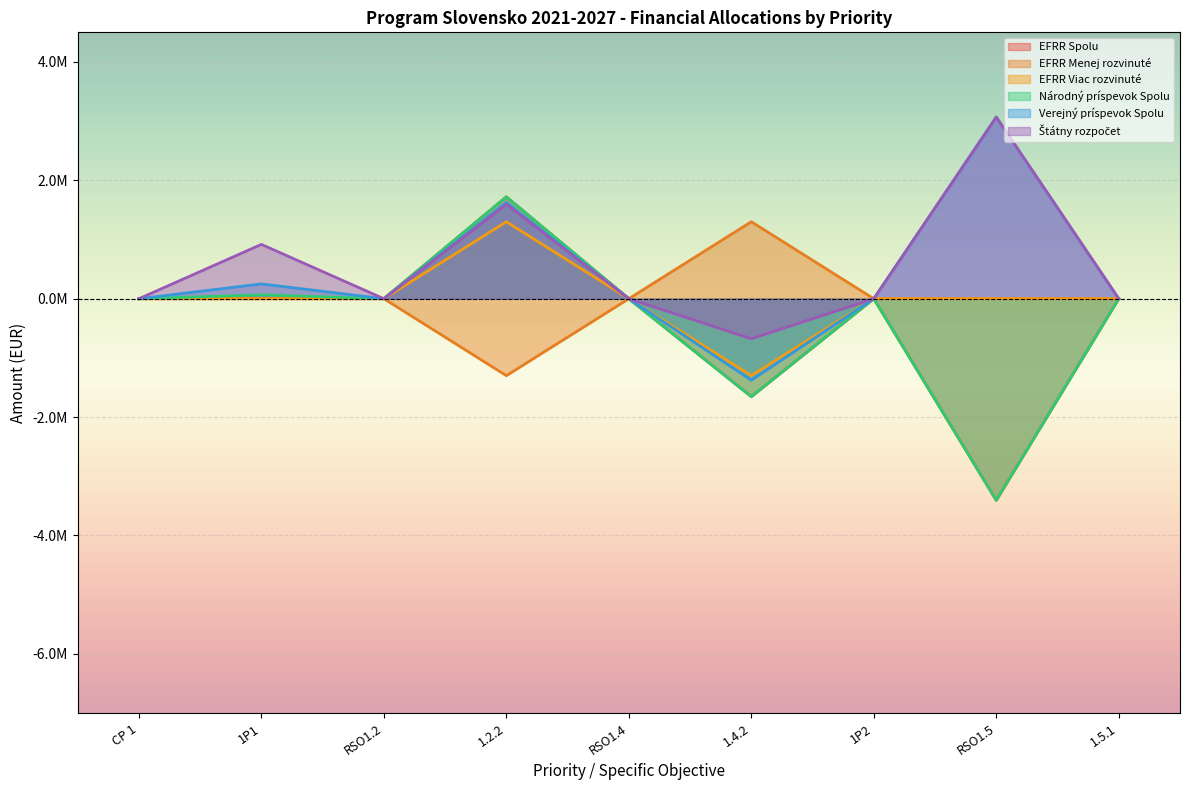

The value of Verejný príspevok Spolu at RSO1.2 is 2412030. True or false?

False